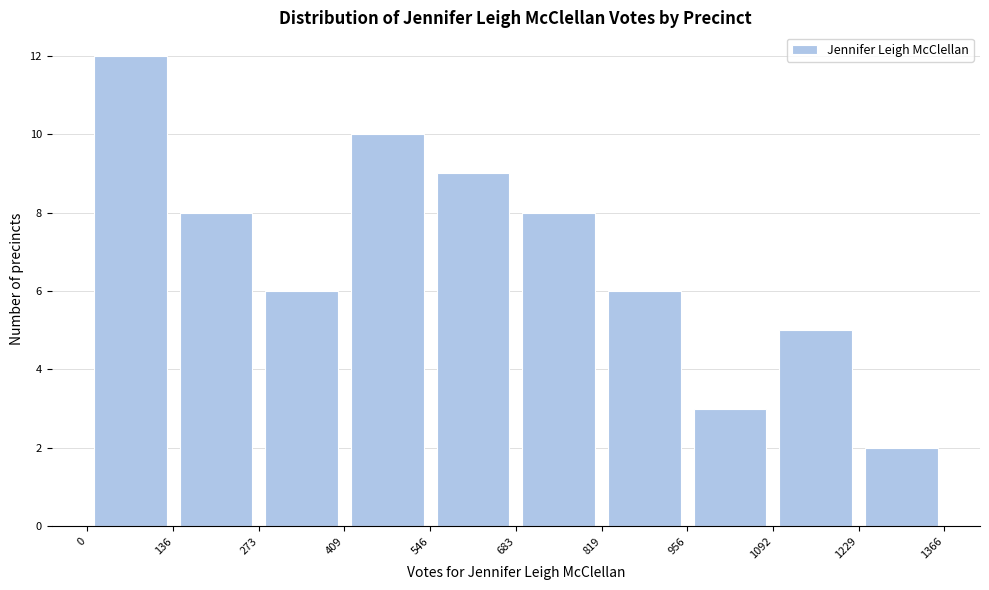

How tall is the bar that spans 819 to 956 on the x-axis? The values are not printed on the chart, so give them approximately, as read against the axis.

6